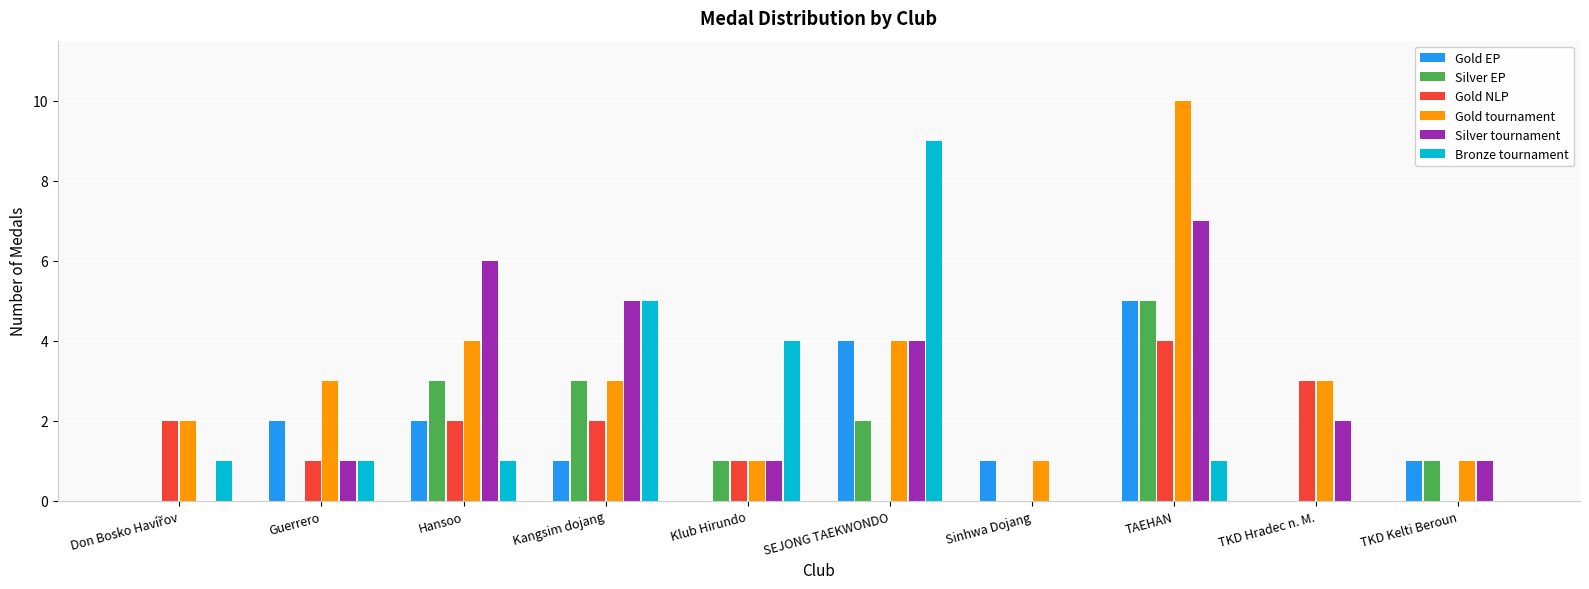

At which category is the sum across all series the highest?

TAEHAN